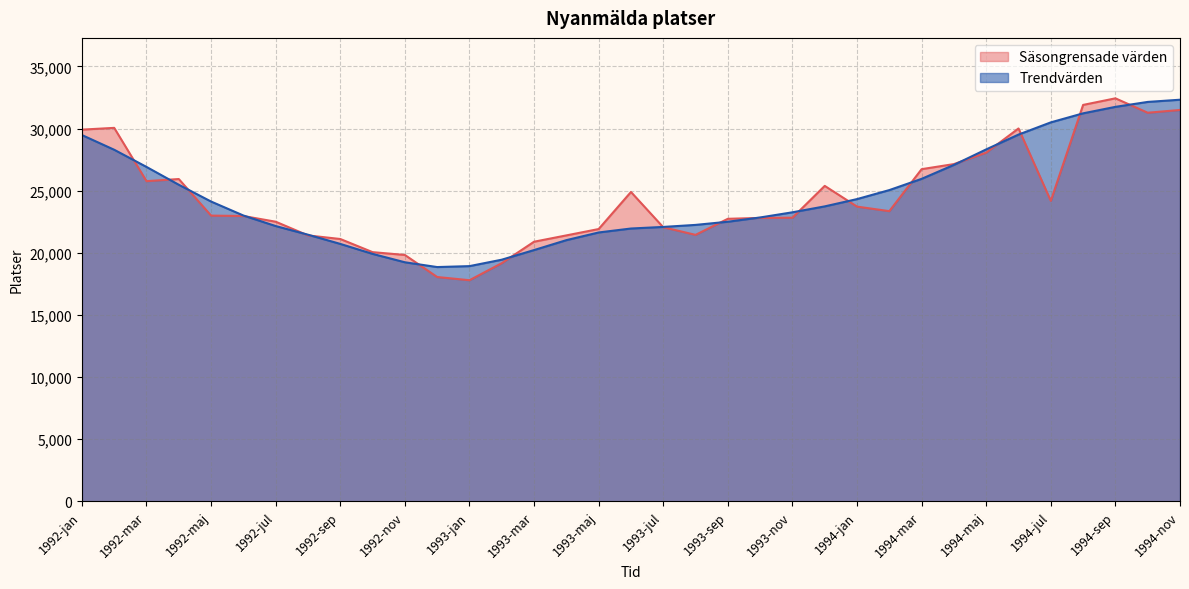

True or false: Säsongrensade värden and Trendvärden intersect in this chart.

True